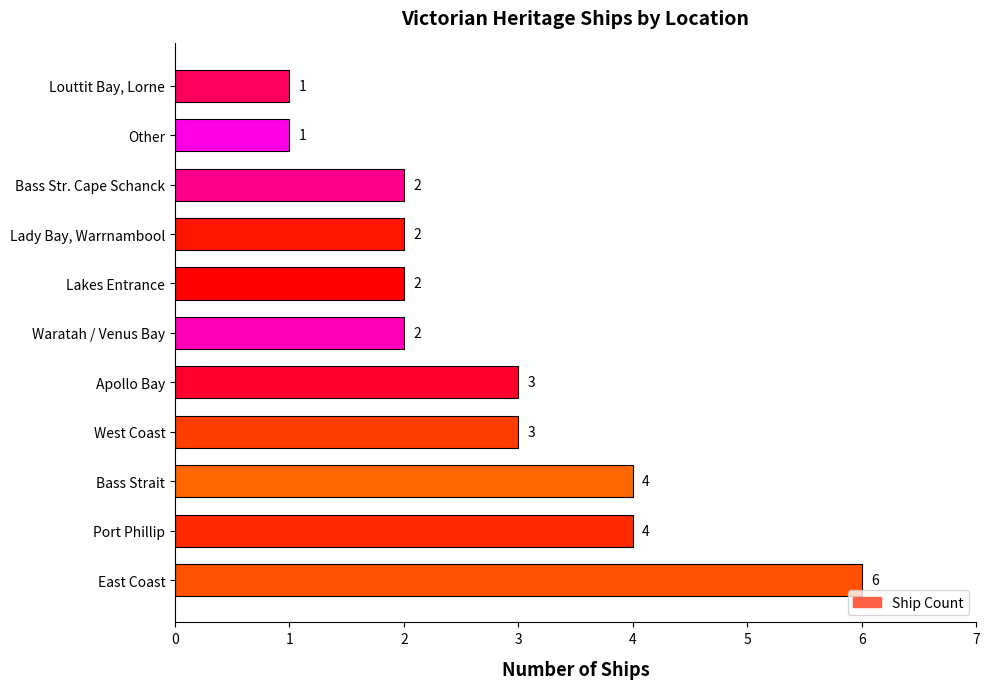

The chart shows a value of 1 at Louttit Bay, Lorne. True or false?

True